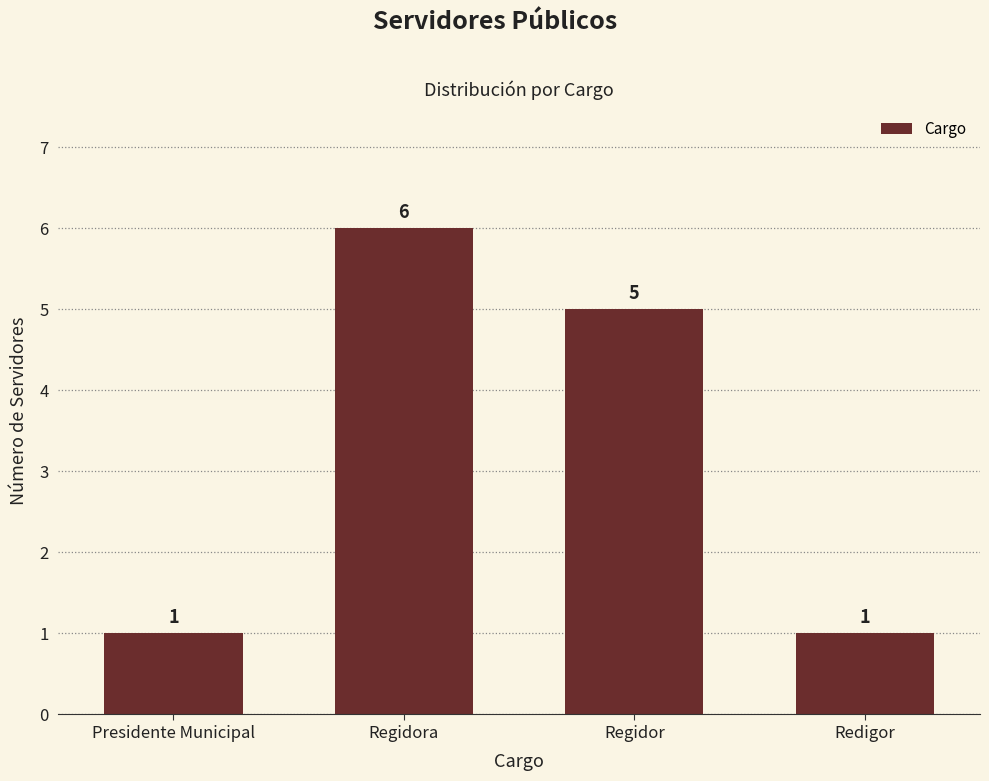

What position from the right is Redigor?

1